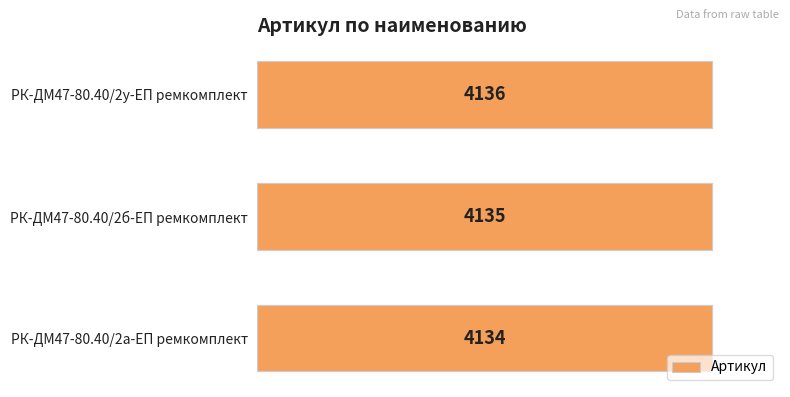

What is the difference between the maximum and minimum values?

2